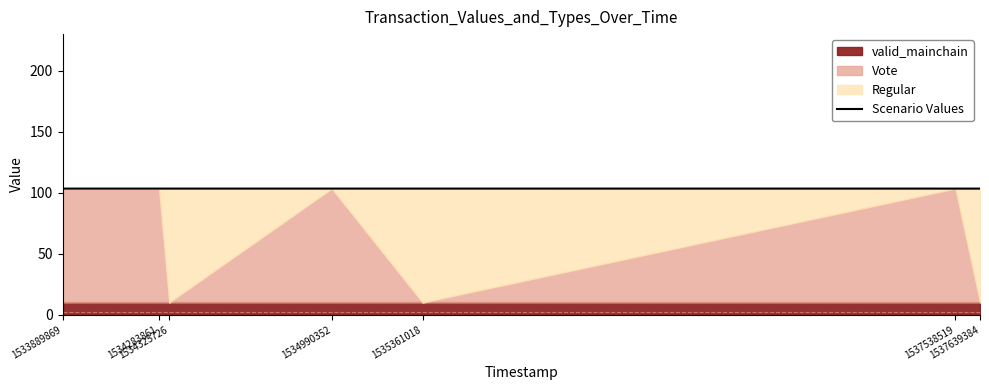

List the labels in order of value, smallest first.

1537538519, 1537639384, 1533889869, 1534283861, 1534325726, 1534990352, 1535361018